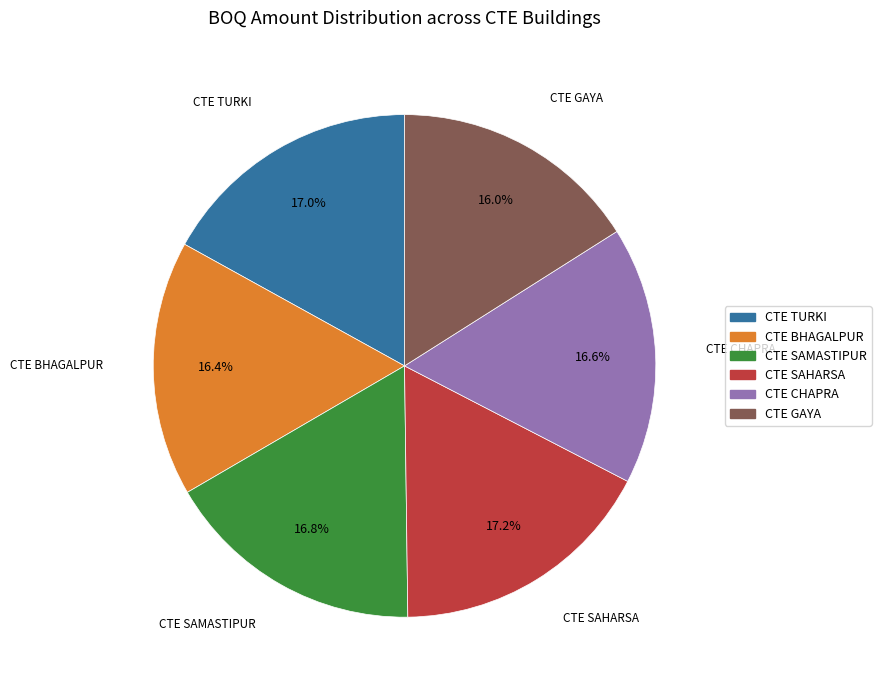

Approximately how many times larger is the value at CTE CHAPRA compared to CTE SAMASTIPUR?

1.0